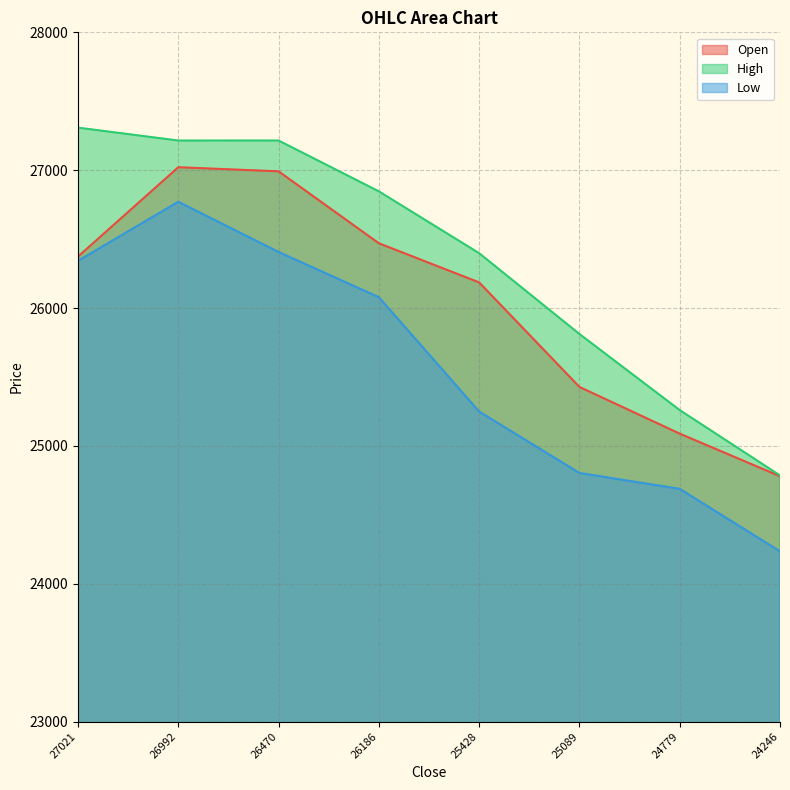

Rank the series by their average value, from highest to lowest.

High, Open, Low